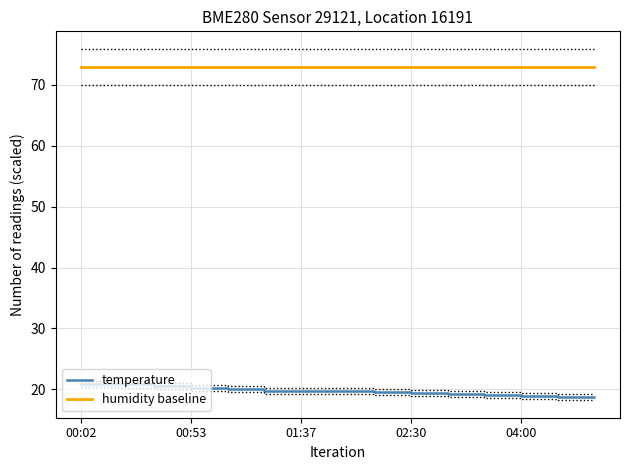

The temperature series shows 8.4 at 04:00. True or false?

False